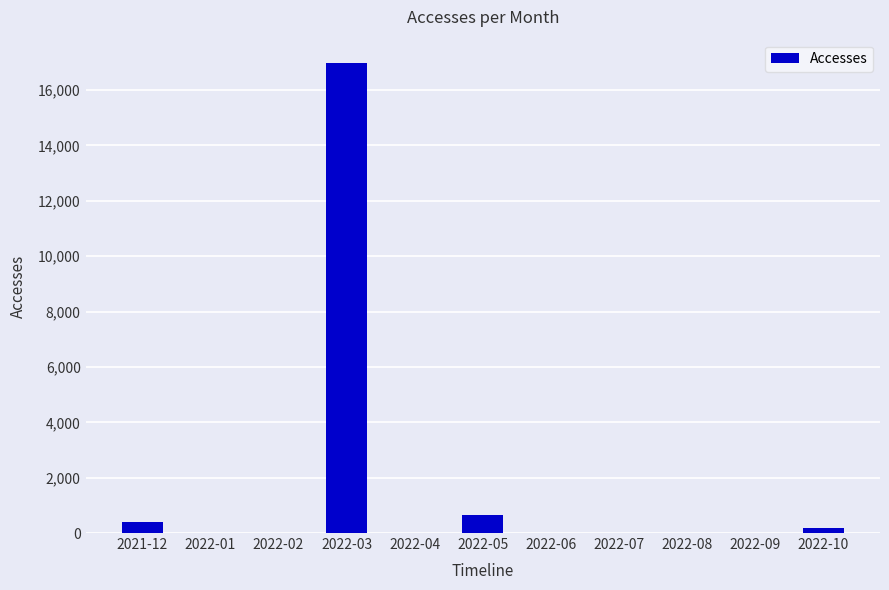

What is the sum of all values?

18228